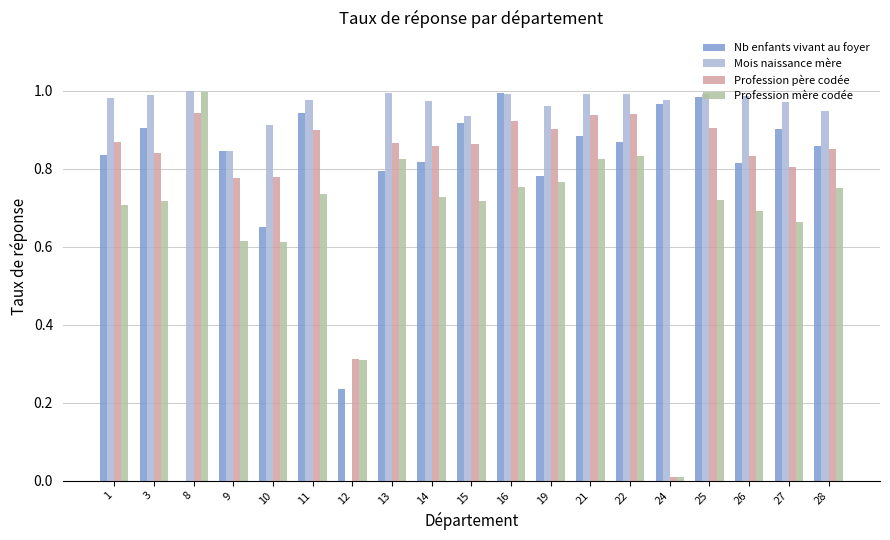

Which series changed the most between 1 and 21?

Profession mère codée